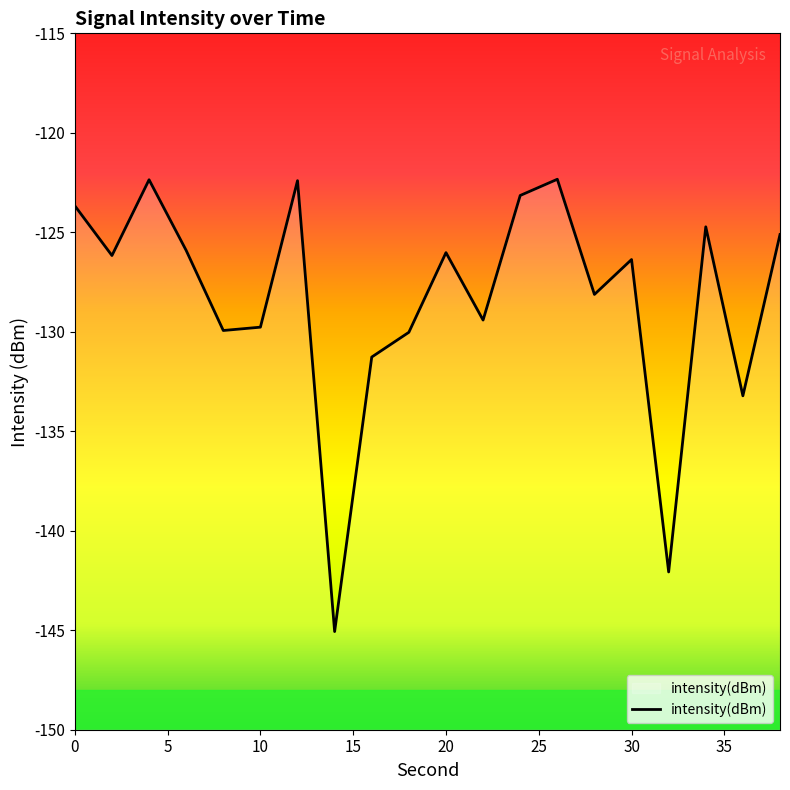

List the labels in order of value, smallest first.

14, 32, 36, 16, 18, 8, 10, 22, 28, 30, 2, 20, 6, 38, 34, 0, 24, 12, 4, 26